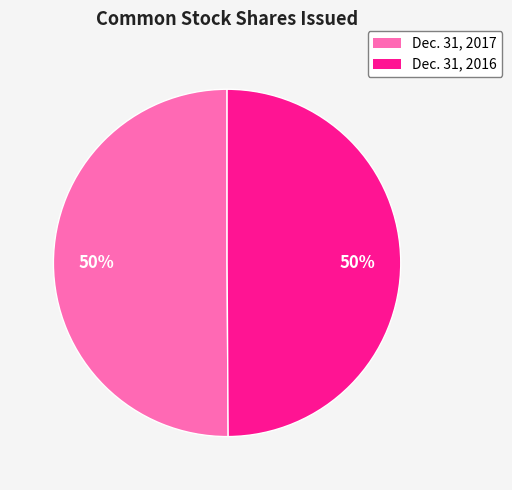

The Dec. 31, 2017 slice represents 50% of the pie. True or false?

True